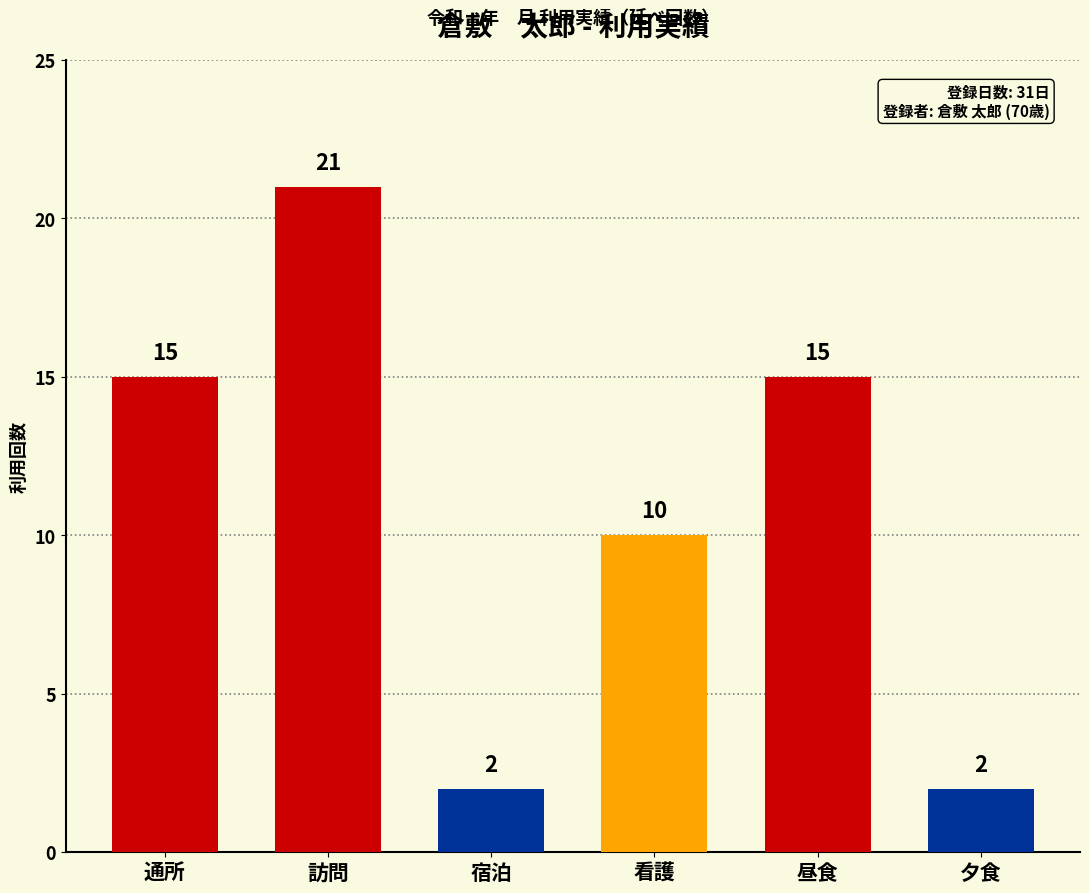

How many values are below 15?

3